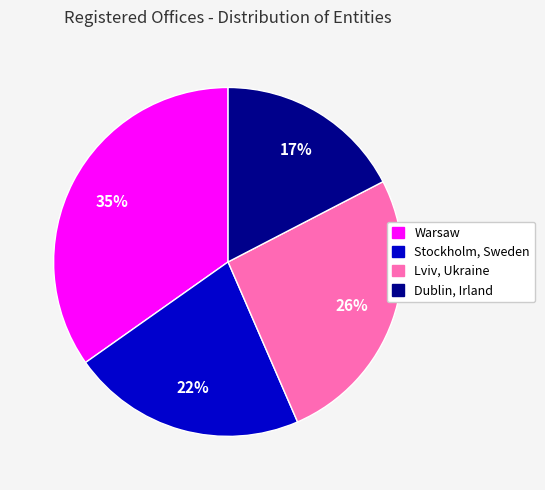

True or false: Dublin, Irland accounts for 29% of the total.

False